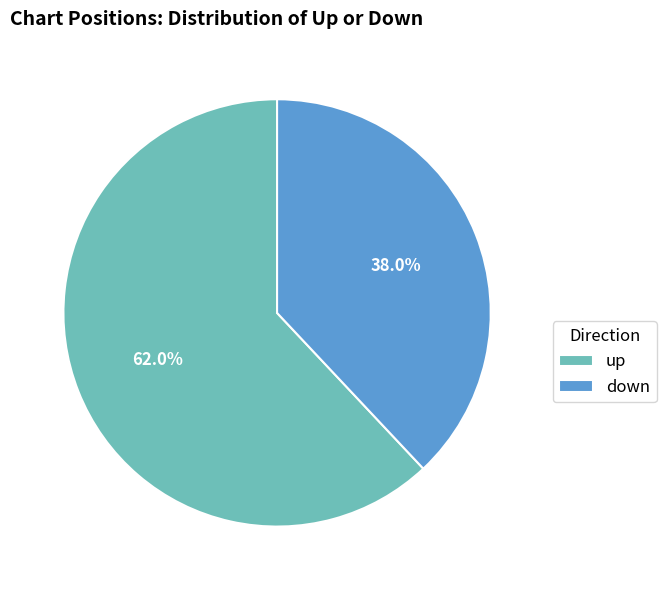

Combined, do up and down account for over 50%?

Yes